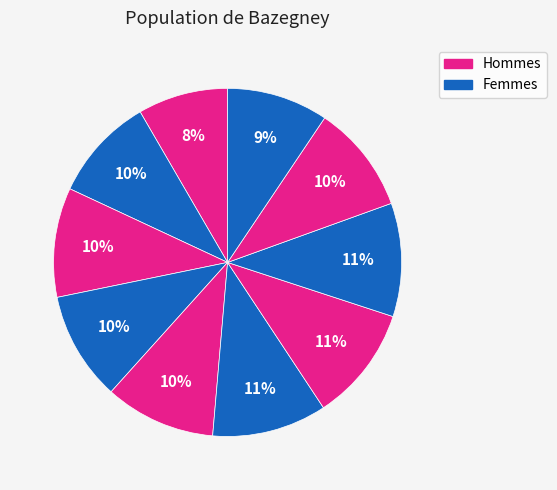

How many segments does this pie chart have?

10